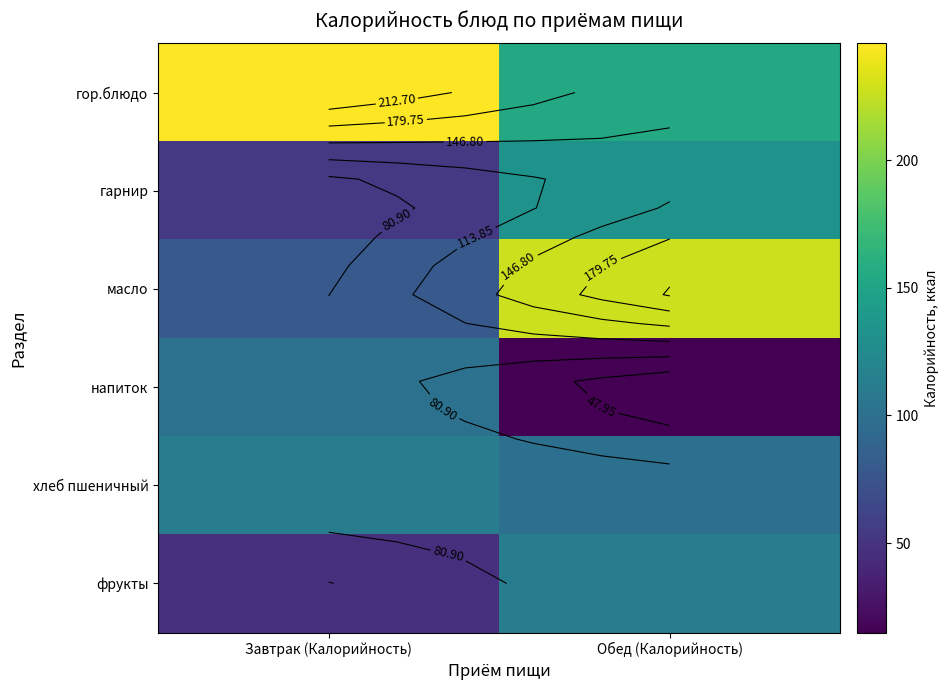

At which label does напиток reach its minimum?

Обед (Калорийность)